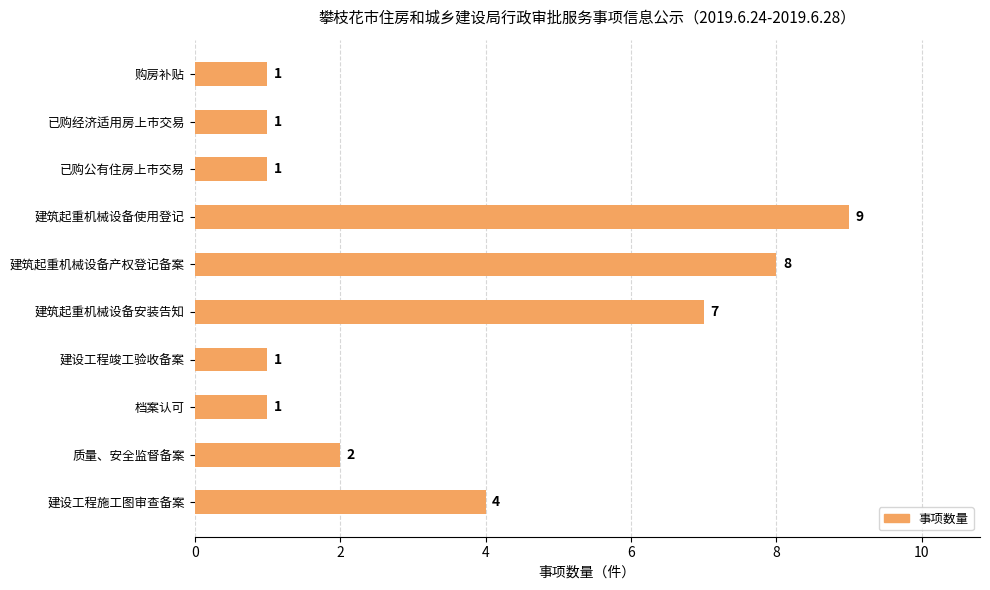

Reading top to bottom, what are all the values shown in this chart?

1	1	1	9	8	7	1	1	2	4